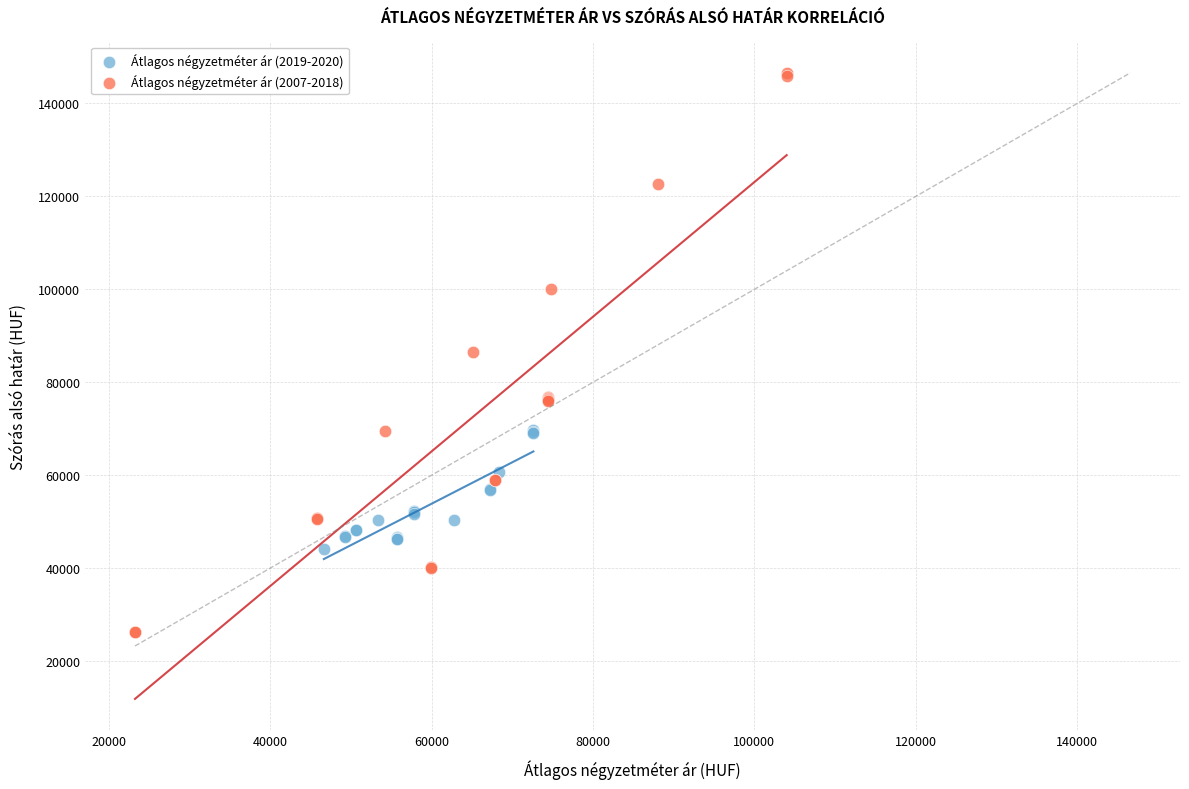

Which series has the widest spread of Y values?

Átlagos négyzetméter ár (2007-2018)